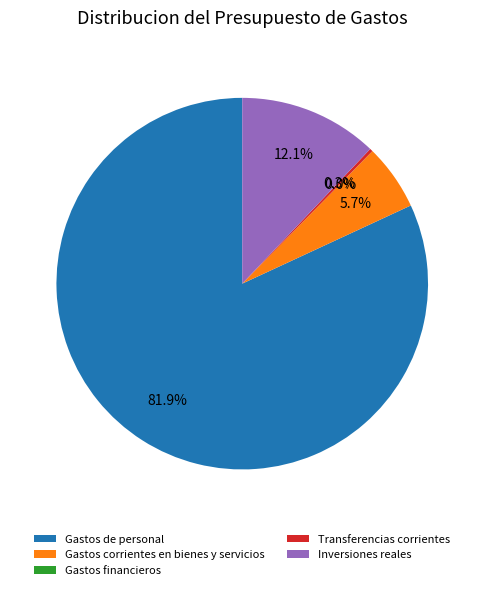

Combined, do Gastos de personal and Gastos corrientes en bienes y servicios account for over 50%?

Yes